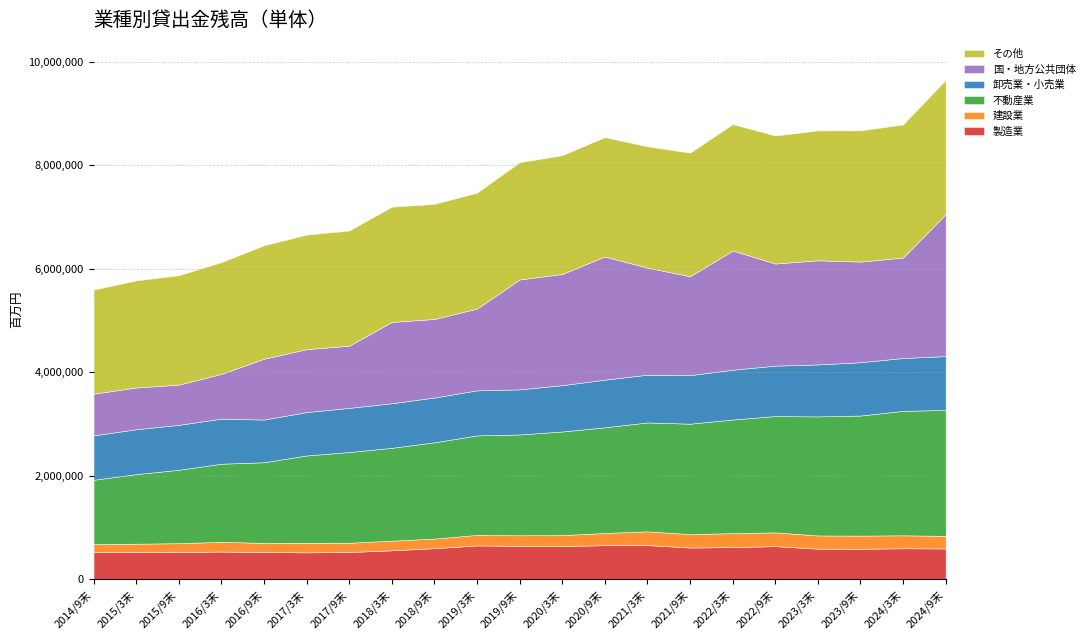

What is the sum of all 製造業 values?

12324795